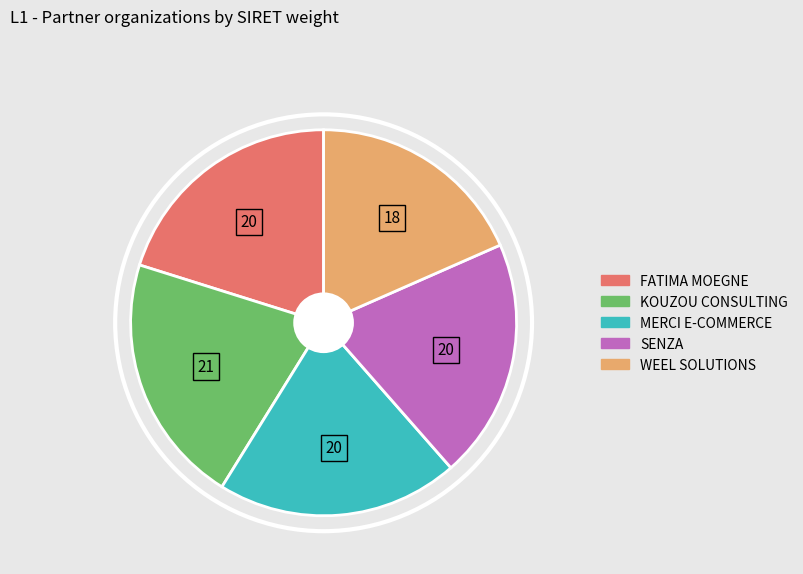

Approximately how many times larger is the value at MERCI E-COMMERCE compared to SENZA?

1.0